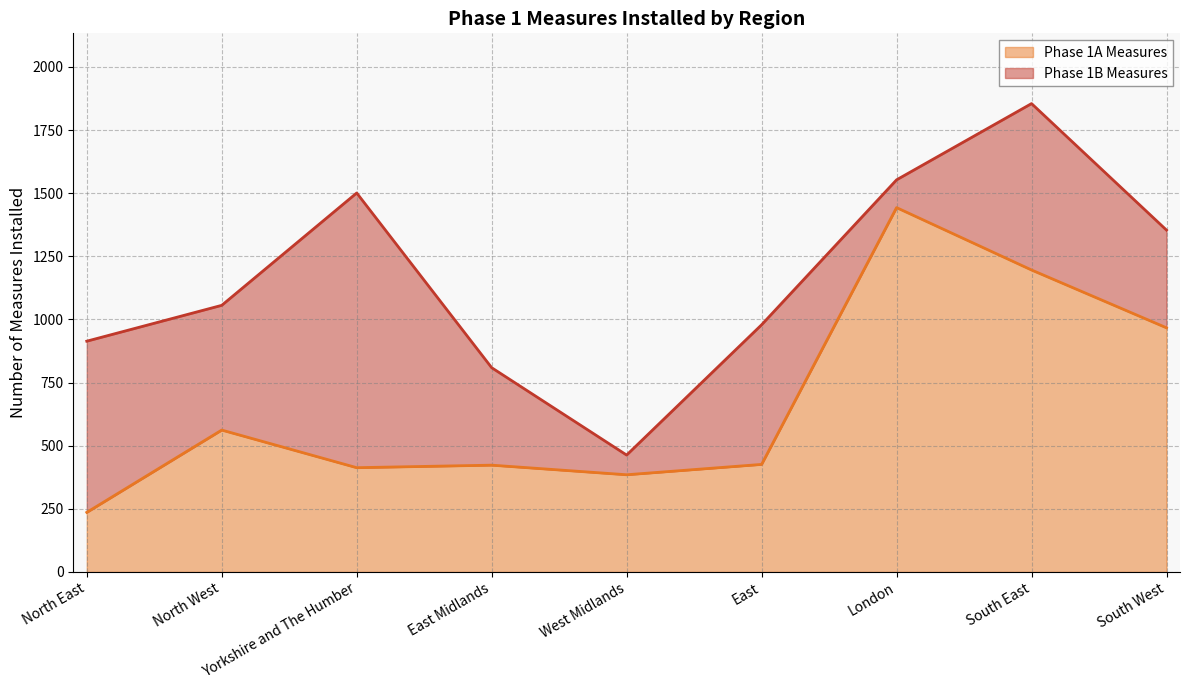

What is the difference between the maximum and second lowest values?

1058